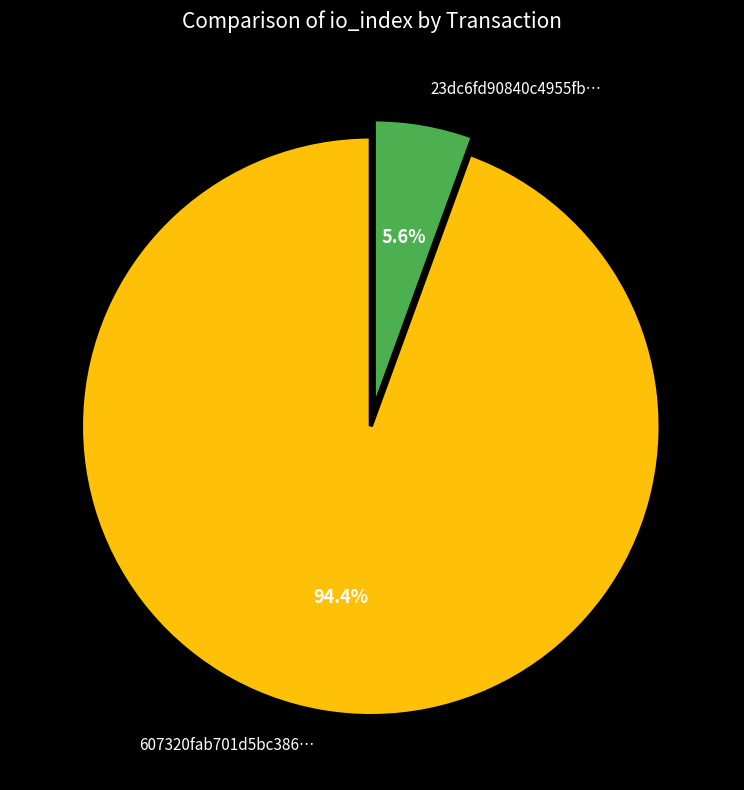

Does 23dc6fd90840c4955fb… represent more than half of the total?

No